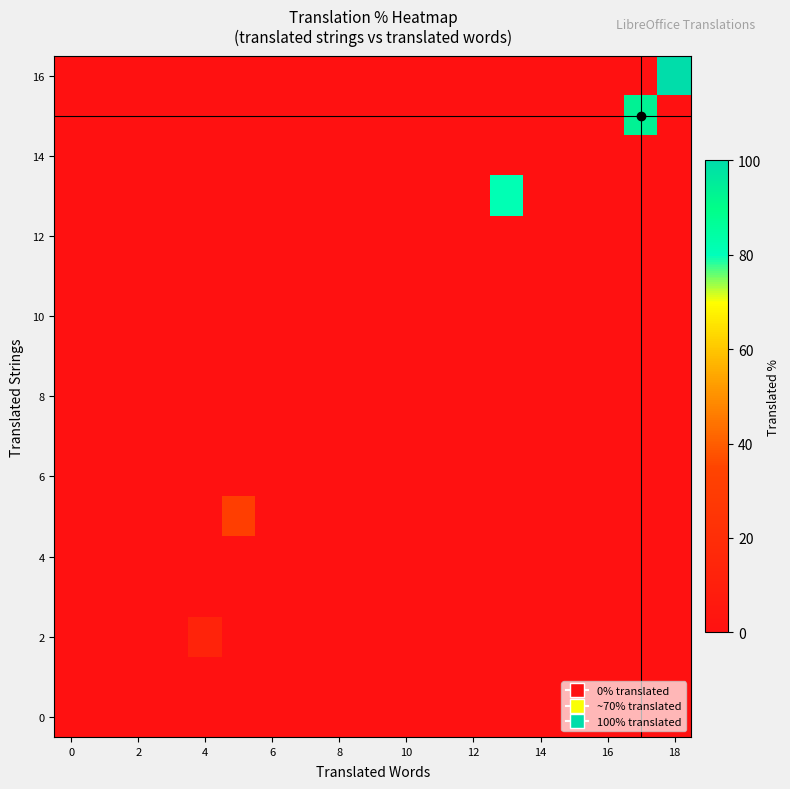

How many series are shown in this chart?

17